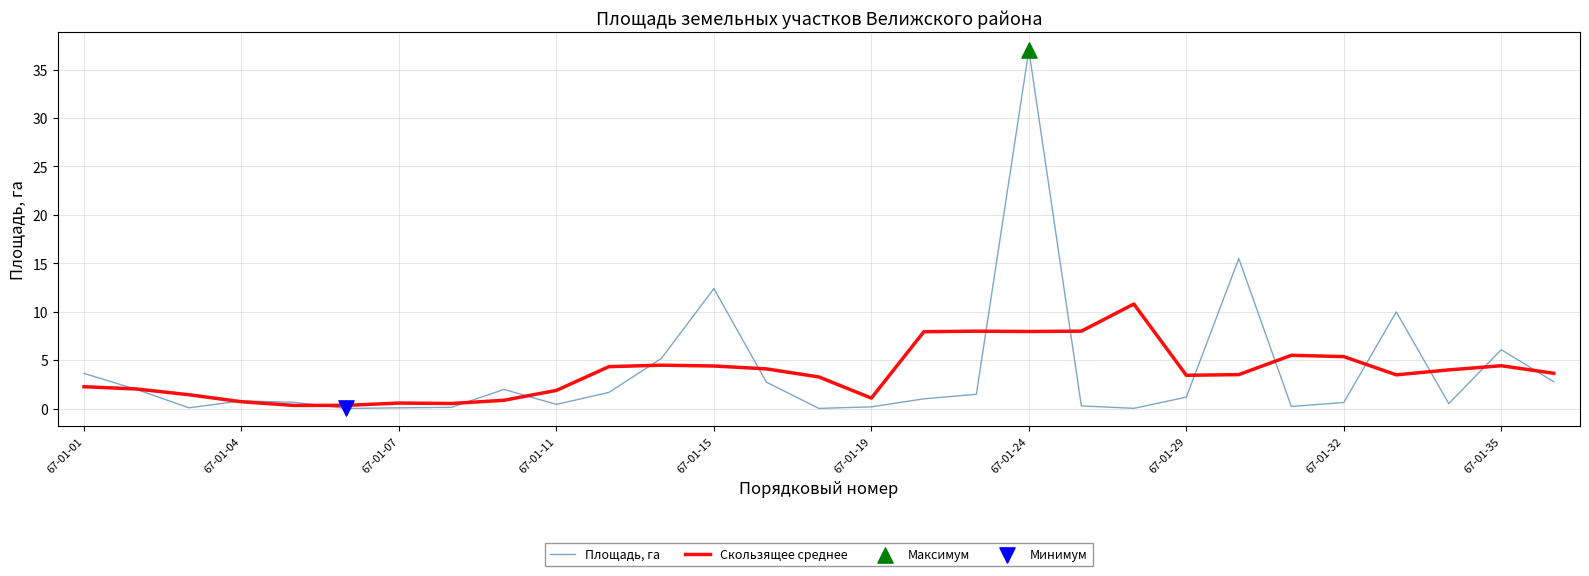

Rank the series by their maximum value, from lowest to highest.

Скользящее среднее, Площадь, га